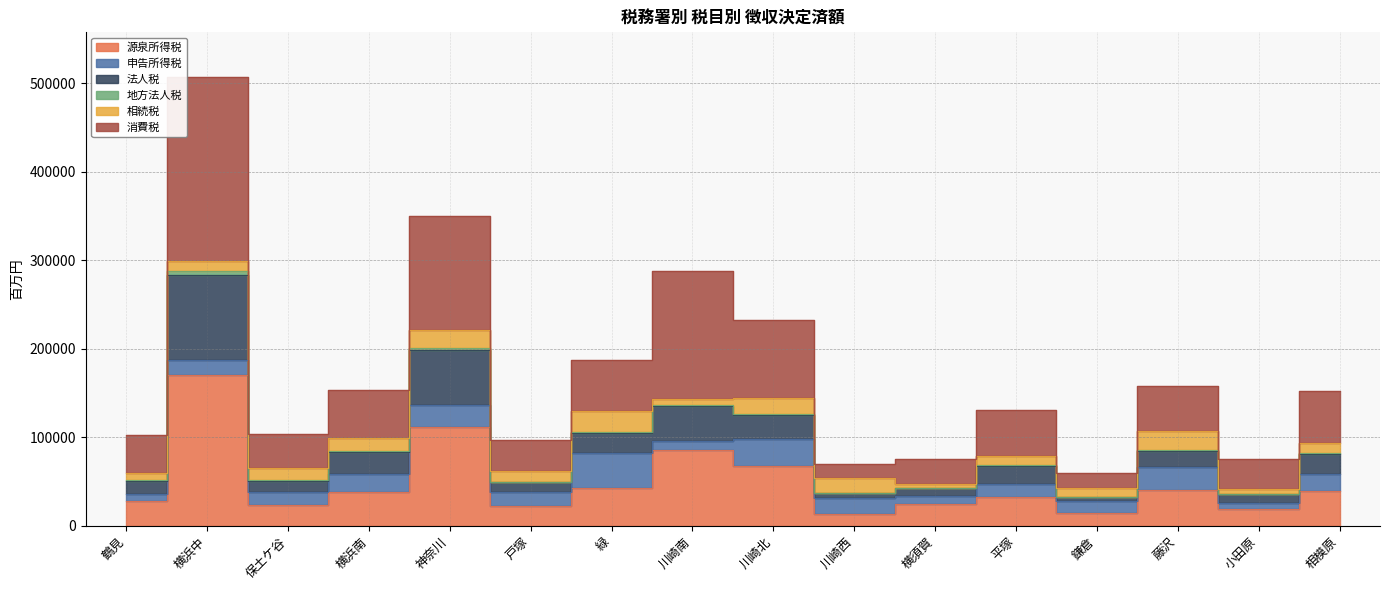

Where is the first local maximum for 法人税?

横浜中